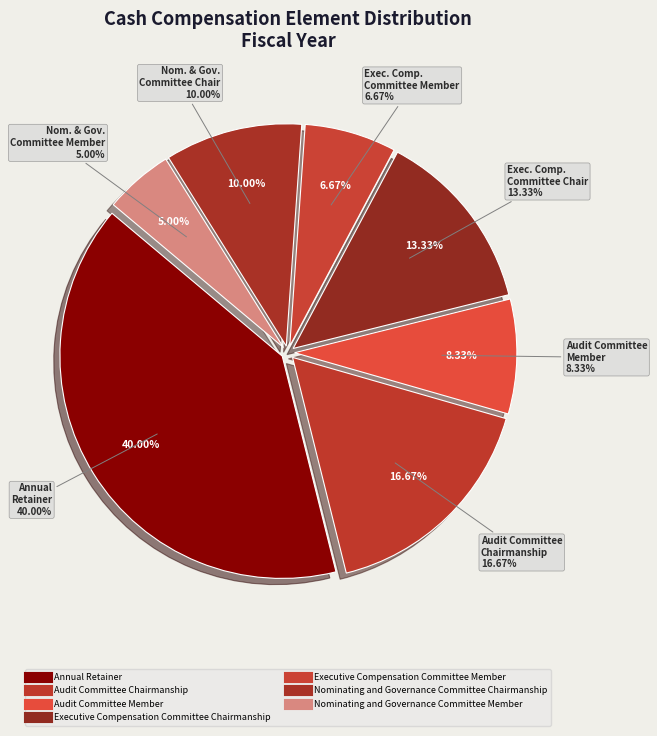

The Executive Compensation Committee Member slice represents 1% of the pie. True or false?

False